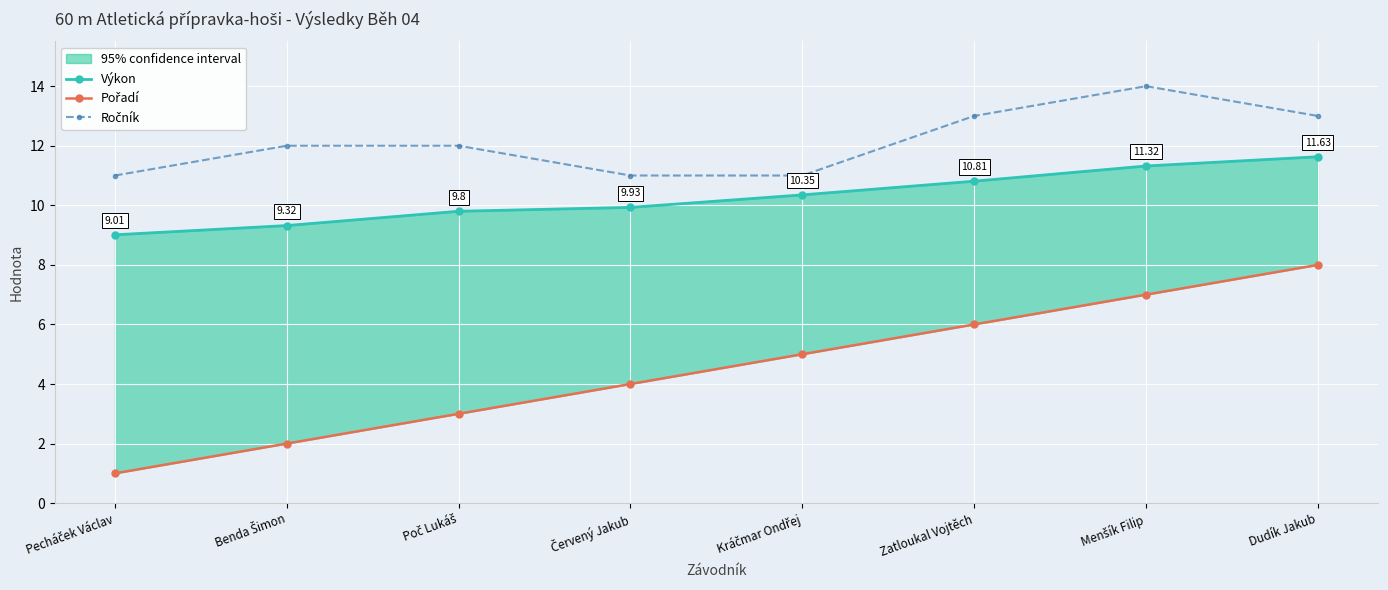

Reading left to right, list all the values displayed in this chart.

Výkon: 9.0	9.3	9.8	9.9	10.3	10.8	11.3	11.6
Pořadí: 1.0	2.0	3.0	4.0	5.0	6.0	7.0	8.0
Ročník: 11.0	12.0	12.0	11.0	11.0	13.0	14.0	13.0